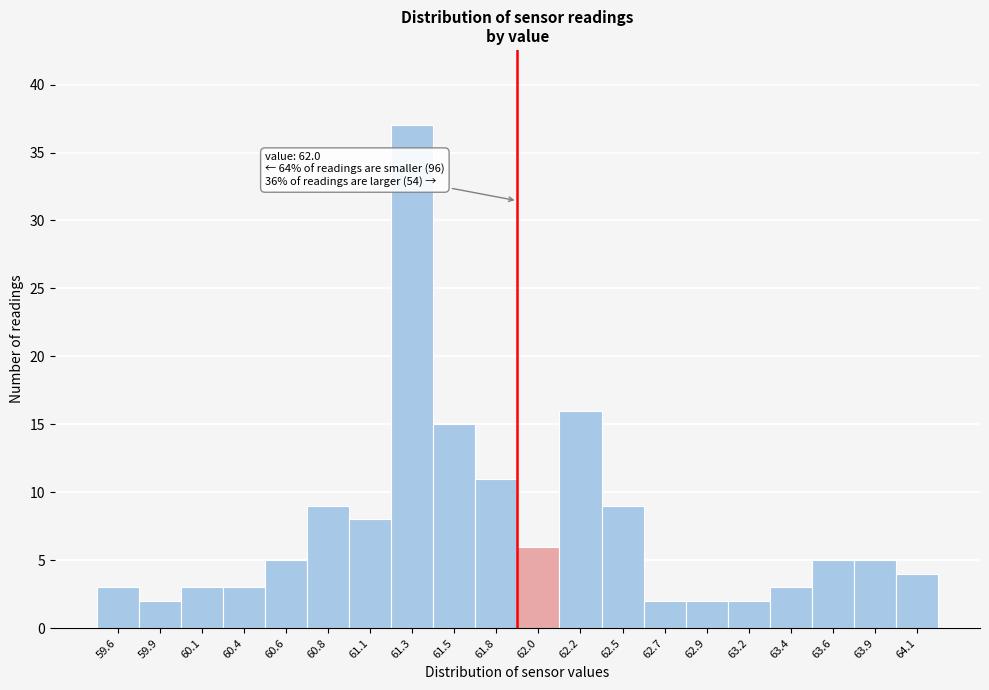

Reading right to left, transcribe all the data shown in this chart.

4	5	5	3	2	2	2	9	16	6	11	15	37	8	9	5	3	3	2	3